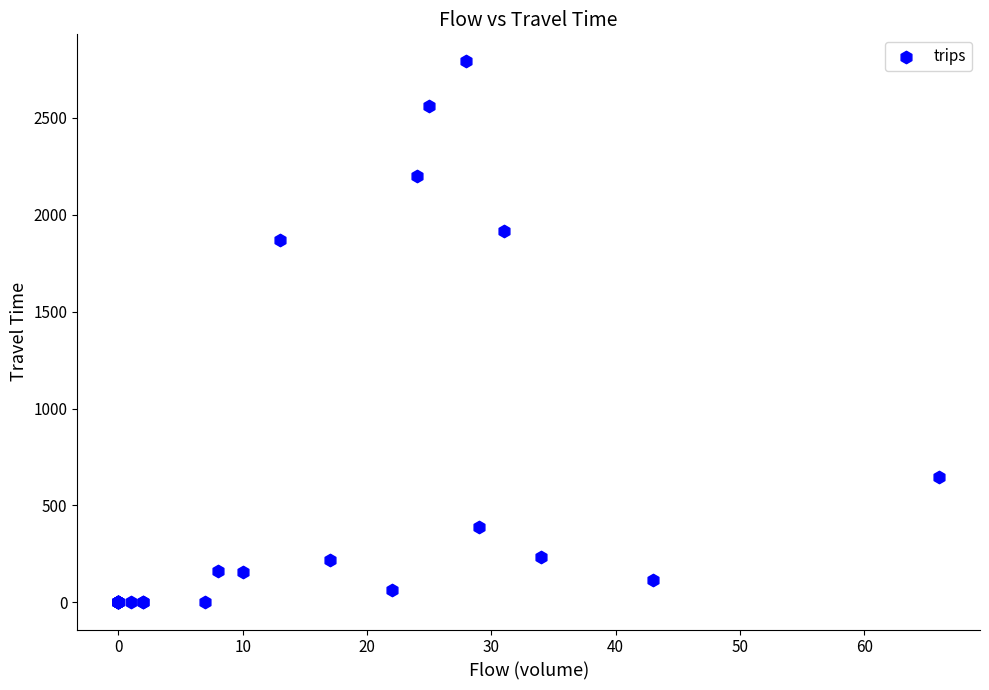

What Y value in the scatter plot is closest to 1395?

1869